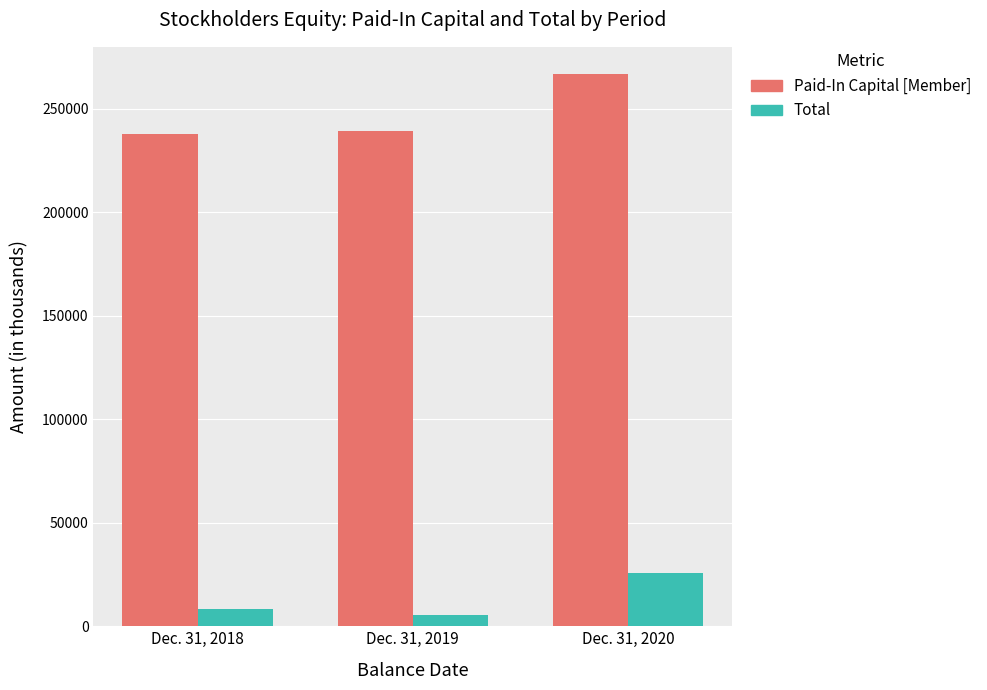

How many series are shown in this chart?

2